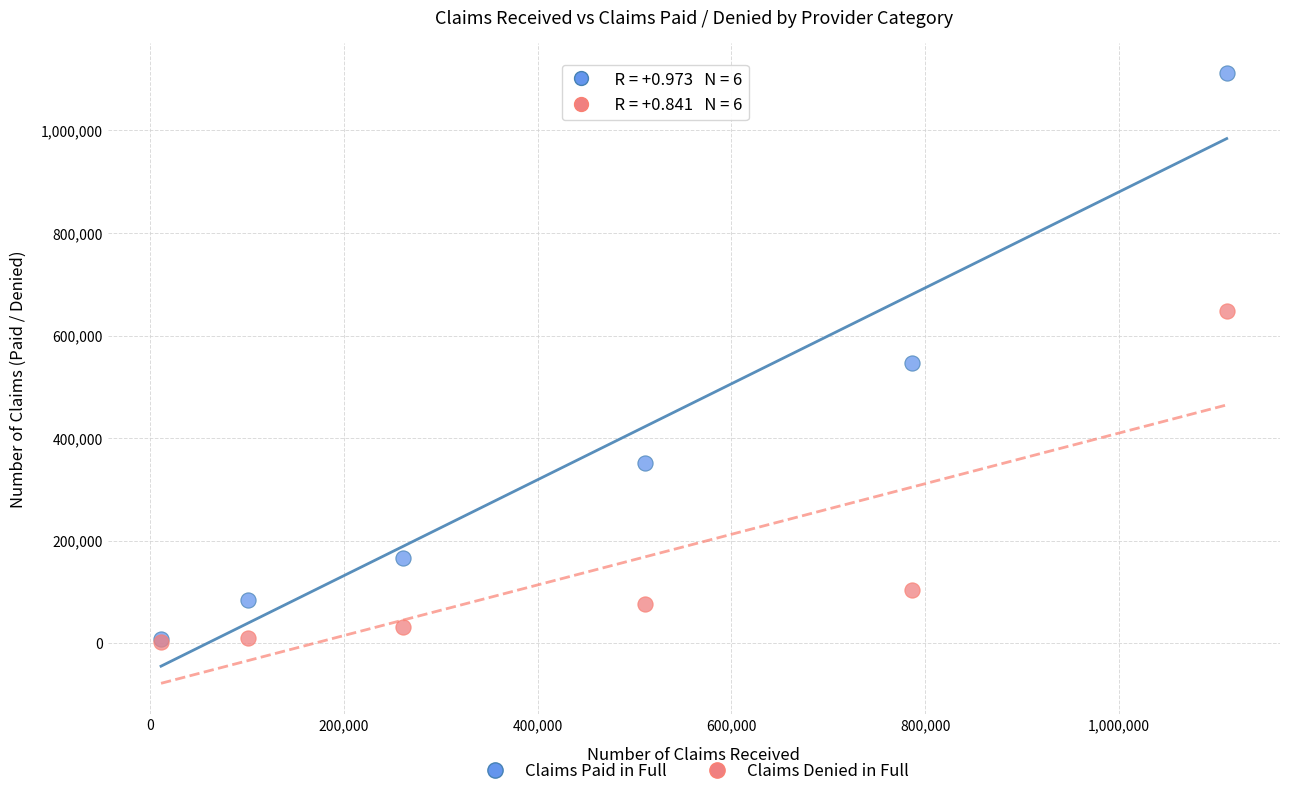

In the Claims Denied in Full series, what Y value is closest to 324491?

102709